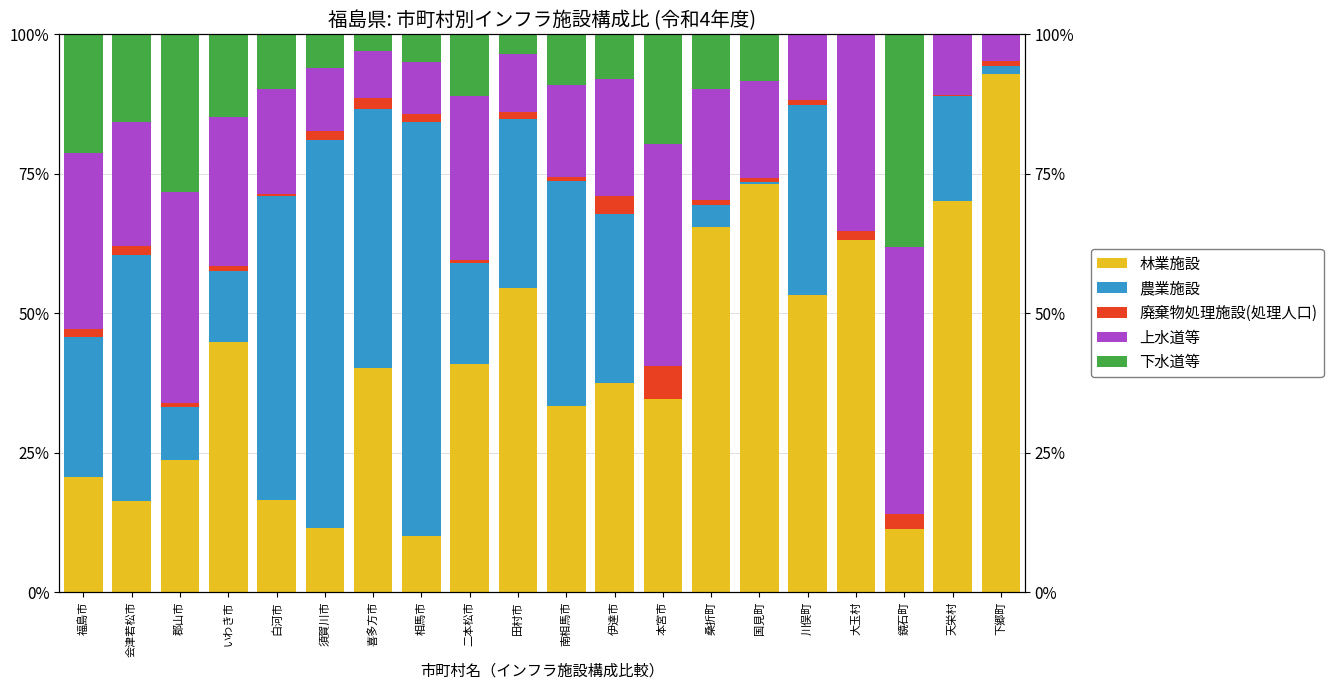

The 林業施設 series shows 16.3 at 会津若松市. True or false?

True